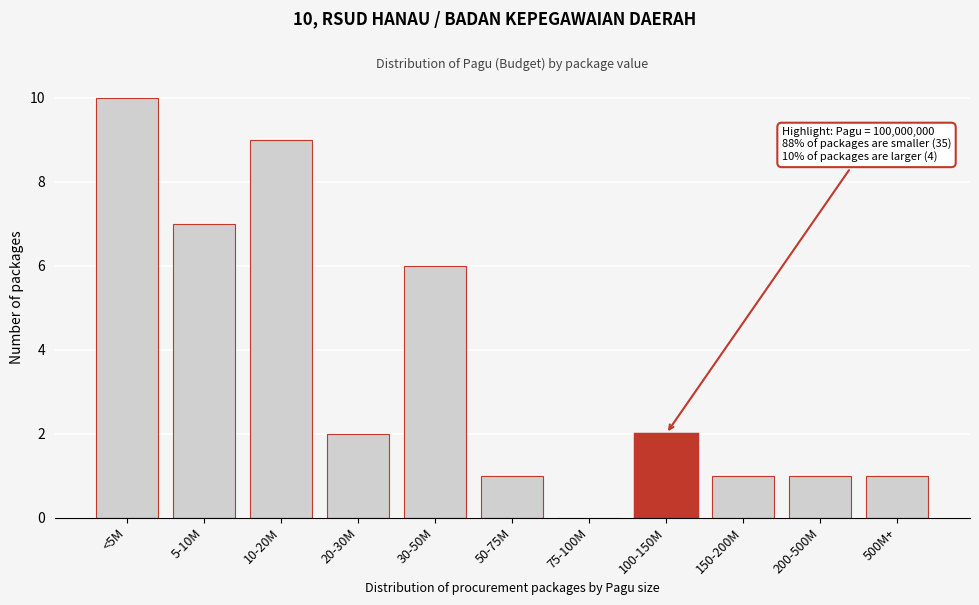

Reading left to right, extract all data points from this chart.

<5M=10	5-10M=7	10-20M=9	20-30M=2	30-50M=6	50-75M=1	75-100M=0	100-150M=2	150-200M=1	200-500M=1	500M+=1